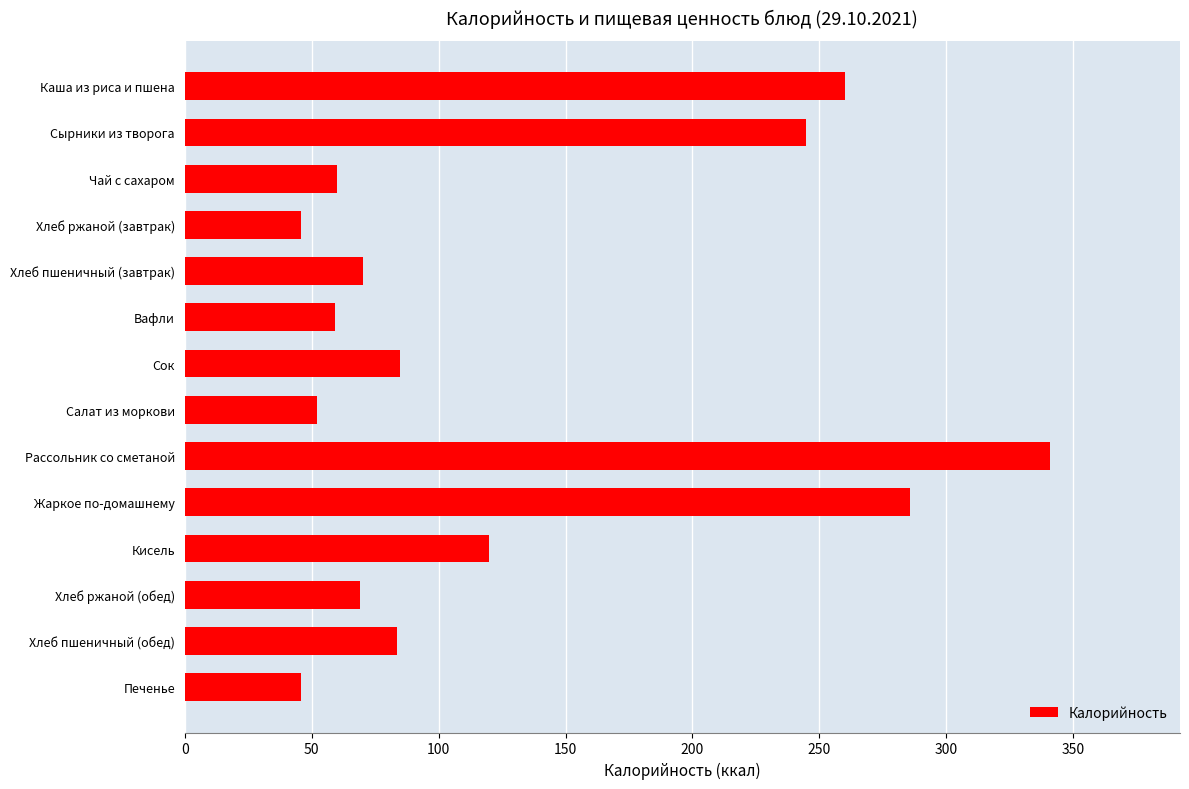

At which label is the value closest to 193?

Сырники из творога